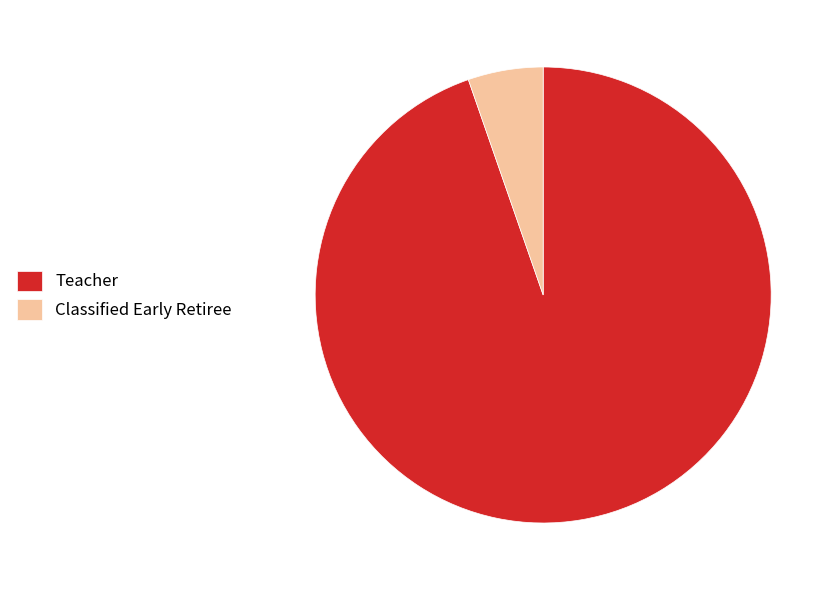

What is the ratio of the value at Teacher to the value at Classified Early Retiree?

17.8